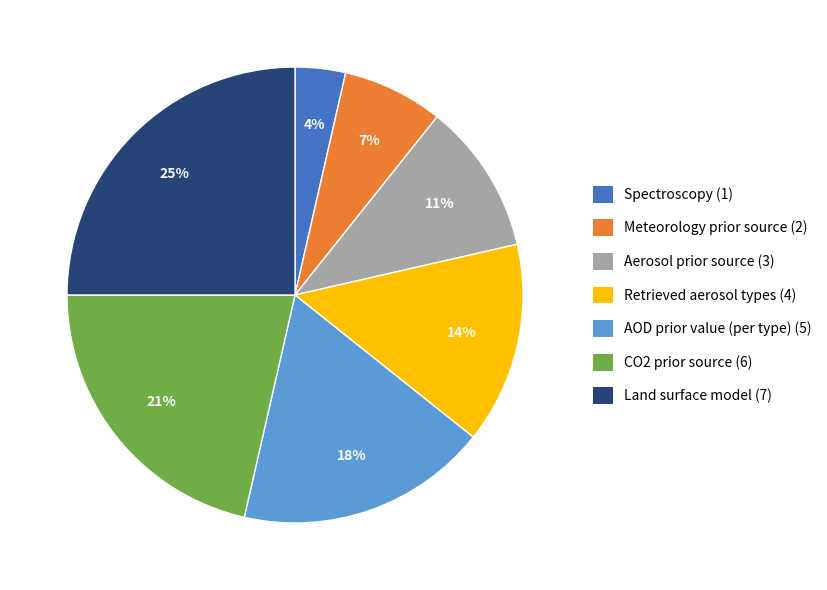

What percentage is the CO2 prior source slice, to the nearest percent?

21%